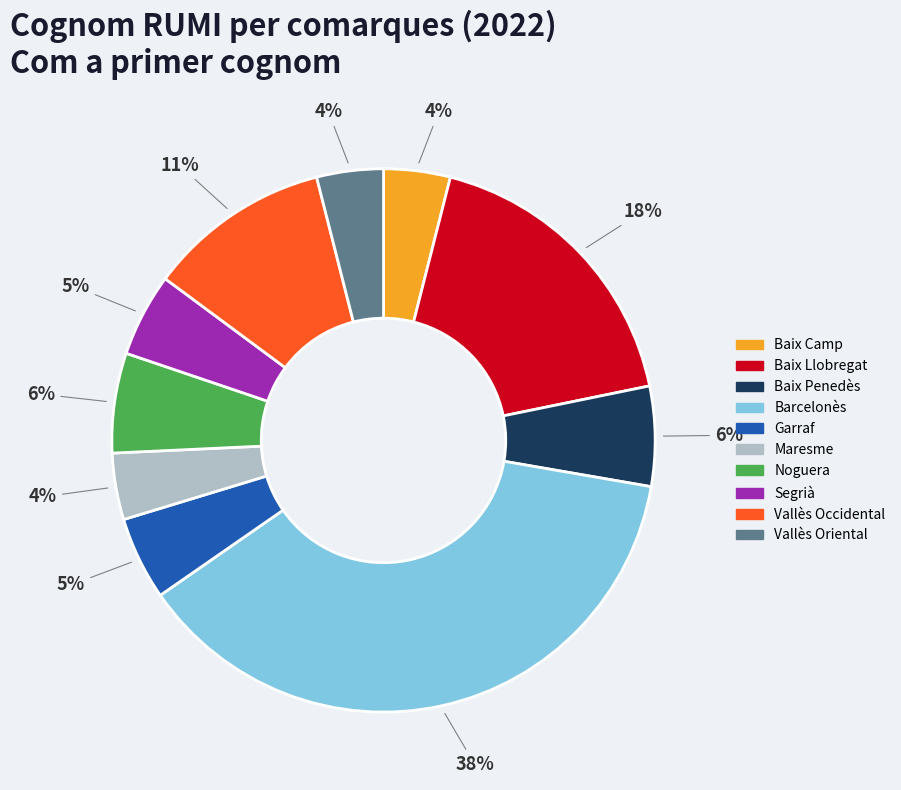

How many slices are in this pie chart?

10